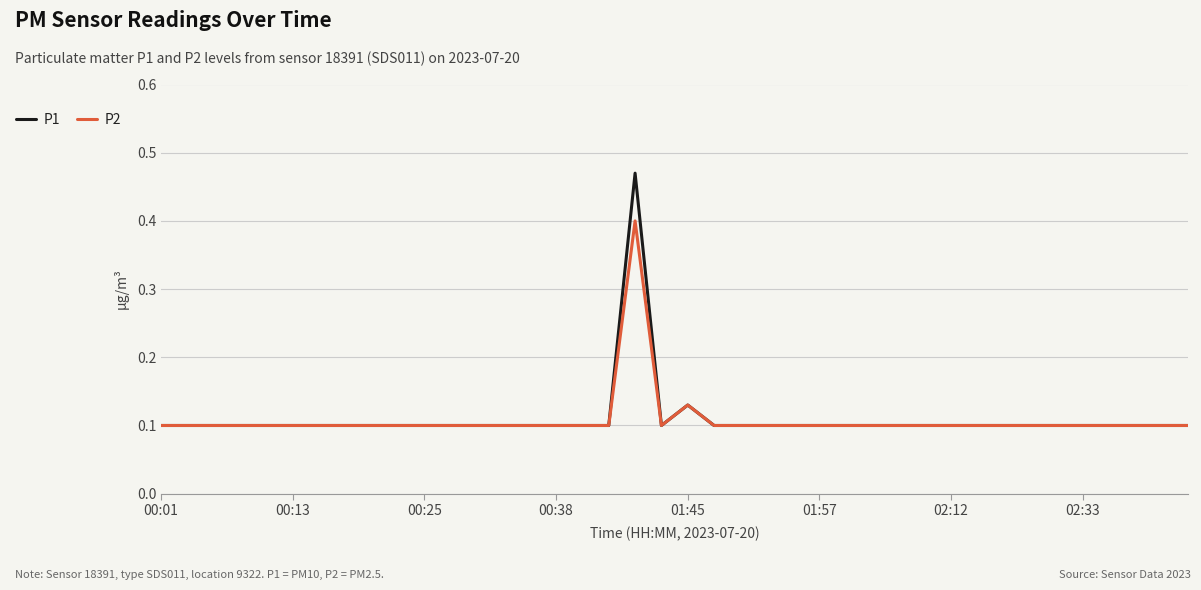

Where is P2 nearest to the value 0?

00:01